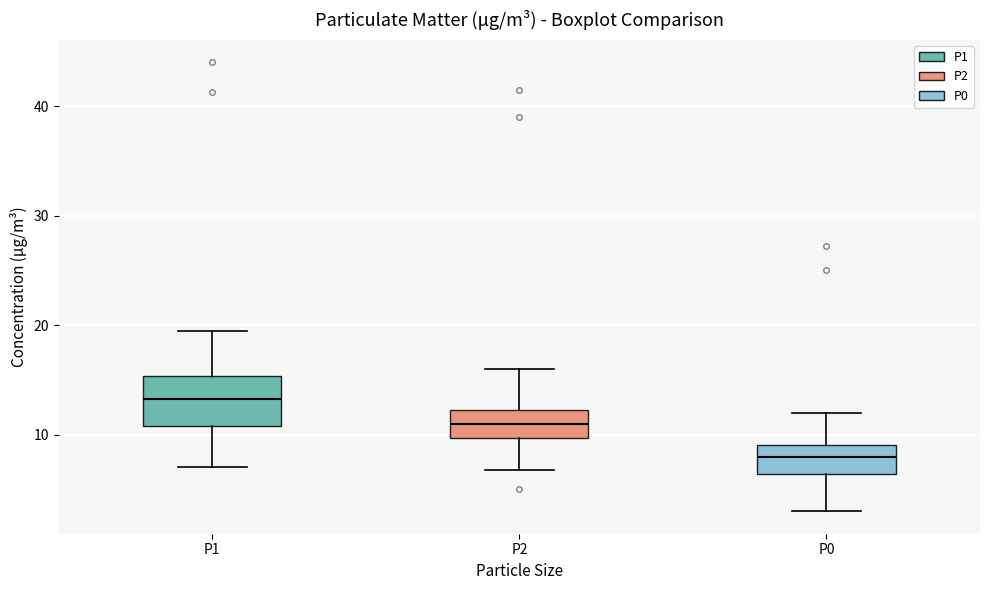

Reading left to right, transcribe this box plot: for each box, give where its median line is, the range the box spans, and where its two whiskers end, as read against the y-axis. The values are not printed on the chart, so give them approximately, as read against the axis.

P1: median 13, box 11 to 15, whiskers 7 to 20
P2: median 11, box 10 to 12, whiskers 7 to 16
P0: median 8, box 6 to 9, whiskers 3 to 12